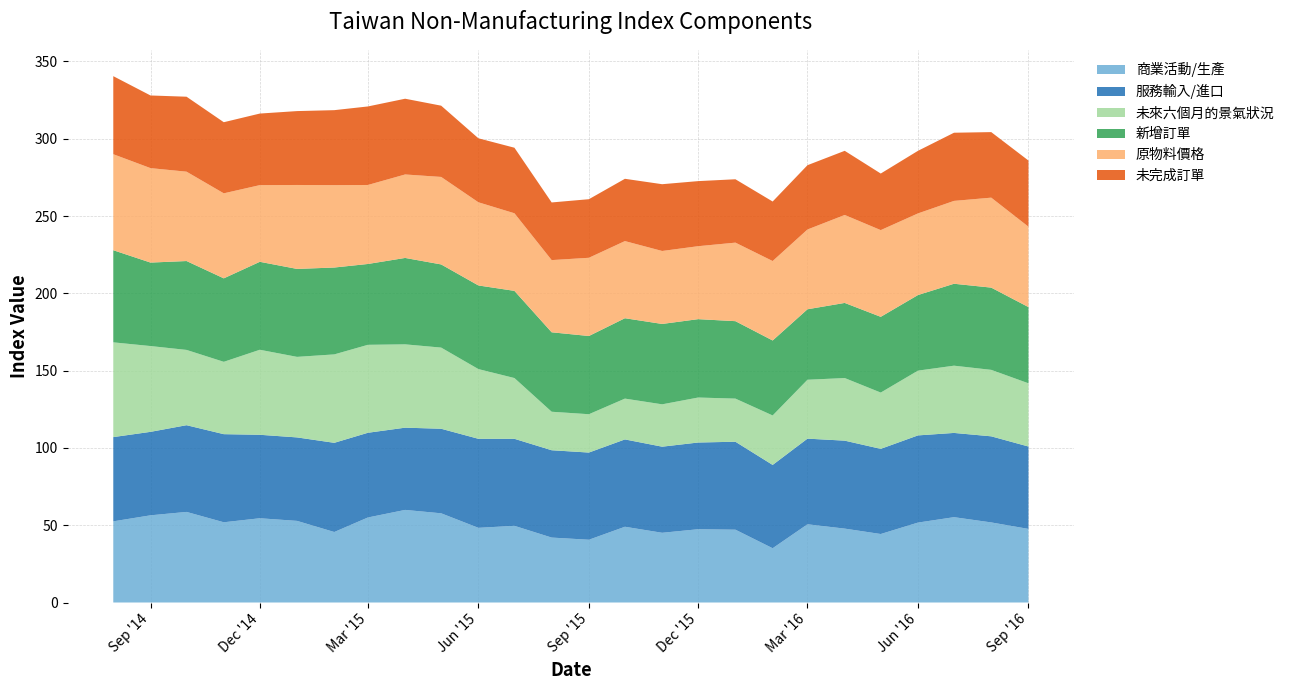

Reading left to right, list all the values displayed in this chart.

商業活動/生產: 2014-08-01=52.5	2014-09-01=56.4	2014-10-01=58.6	2014-11-01=51.9	2014-12-01=54.5	2015-01-01=52.8	2015-02-01=45.6	2015-03-01=55.0	2015-04-01=59.9	2015-05-01=57.7	2015-06-01=48.3	2015-07-01=49.6	2015-08-01=42.0	2015-09-01=40.6	2015-10-01=49.0	2015-11-01=45.1	2015-12-01=47.4	2016-01-01=47.1	2016-02-01=35.1	2016-03-01=50.6	2016-04-01=47.8	2016-05-01=44.3	2016-06-01=51.7	2016-07-01=55.2	2016-08-01=51.8	2016-09-01=47.6
服務輸入/進口: 2014-08-01=54.5	2014-09-01=54.0	2014-10-01=56.1	2014-11-01=57.0	2014-12-01=54.0	2015-01-01=54.0	2015-02-01=57.7	2015-03-01=54.8	2015-04-01=53.2	2015-05-01=54.7	2015-06-01=57.6	2015-07-01=56.3	2015-08-01=56.5	2015-09-01=56.4	2015-10-01=56.5	2015-11-01=55.7	2015-12-01=56.1	2016-01-01=56.9	2016-02-01=53.9	2016-03-01=55.4	2016-04-01=56.9	2016-05-01=55.1	2016-06-01=56.4	2016-07-01=54.5	2016-08-01=55.7	2016-09-01=53.3
未來六個月的景氣狀況: 2014-08-01=61.3	2014-09-01=55.5	2014-10-01=48.7	2014-11-01=46.8	2014-12-01=55.0	2015-01-01=52.1	2015-02-01=57.2	2015-03-01=56.9	2015-04-01=53.9	2015-05-01=52.5	2015-06-01=45.1	2015-07-01=39.3	2015-08-01=24.9	2015-09-01=24.8	2015-10-01=26.4	2015-11-01=27.4	2015-12-01=29.1	2016-01-01=27.9	2016-02-01=32.0	2016-03-01=38.1	2016-04-01=40.5	2016-05-01=36.4	2016-06-01=41.9	2016-07-01=43.5	2016-08-01=43.0	2016-09-01=40.9
新增訂單: 2014-08-01=59.6	2014-09-01=54.0	2014-10-01=57.5	2014-11-01=54.0	2014-12-01=56.9	2015-01-01=56.9	2015-02-01=56.2	2015-03-01=52.3	2015-04-01=55.9	2015-05-01=53.8	2015-06-01=54.1	2015-07-01=56.4	2015-08-01=51.4	2015-09-01=50.6	2015-10-01=52.0	2015-11-01=52.0	2015-12-01=50.7	2016-01-01=50.1	2016-02-01=48.5	2016-03-01=45.6	2016-04-01=48.6	2016-05-01=49.0	2016-06-01=48.9	2016-07-01=53.0	2016-08-01=53.2	2016-09-01=49.3
原物料價格: 2014-08-01=62.1	2014-09-01=61.1	2014-10-01=57.8	2014-11-01=55.0	2014-12-01=49.6	2015-01-01=54.3	2015-02-01=53.3	2015-03-01=51.1	2015-04-01=54.0	2015-05-01=56.6	2015-06-01=53.8	2015-07-01=50.2	2015-08-01=46.7	2015-09-01=50.6	2015-10-01=49.9	2015-11-01=47.2	2015-12-01=47.2	2016-01-01=50.8	2016-02-01=51.4	2016-03-01=51.6	2016-04-01=56.9	2016-05-01=56.1	2016-06-01=52.8	2016-07-01=53.6	2016-08-01=58.2	2016-09-01=52.0
未完成訂單: 2014-08-01=50.5	2014-09-01=47.0	2014-10-01=48.5	2014-11-01=46.0	2014-12-01=46.3	2015-01-01=47.8	2015-02-01=48.5	2015-03-01=50.8	2015-04-01=49.0	2015-05-01=46.1	2015-06-01=41.4	2015-07-01=42.4	2015-08-01=37.3	2015-09-01=37.9	2015-10-01=40.3	2015-11-01=43.2	2015-12-01=42.1	2016-01-01=41.0	2016-02-01=38.5	2016-03-01=41.6	2016-04-01=41.5	2016-05-01=36.6	2016-06-01=40.5	2016-07-01=44.1	2016-08-01=42.4	2016-09-01=42.8